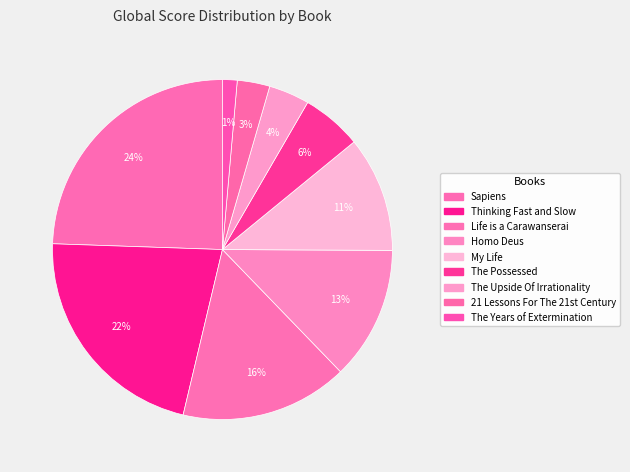

What portion of the pie excludes The Years of Extermination?

98.6%